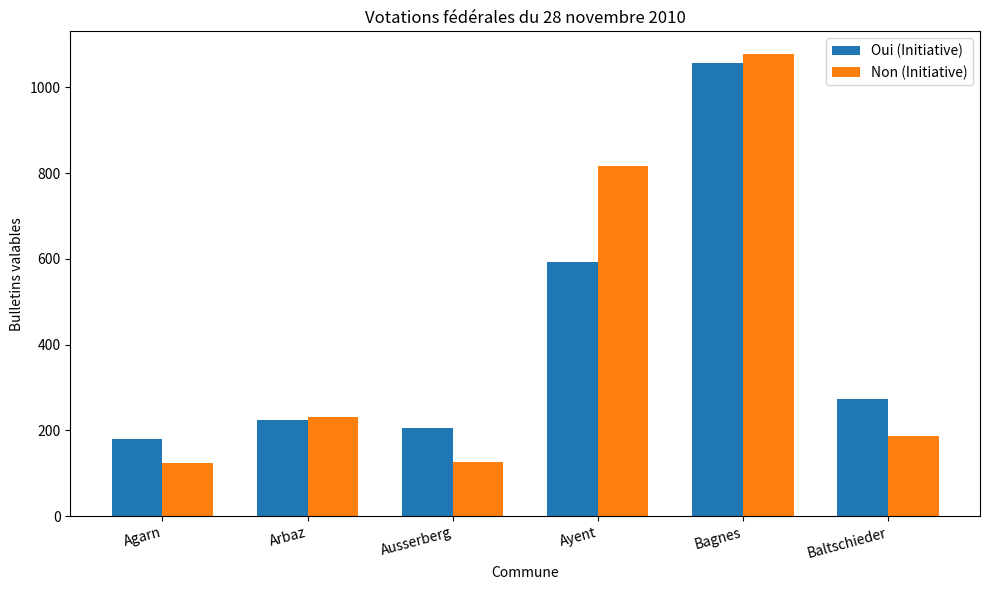

Count the number of categories in the chart.

6